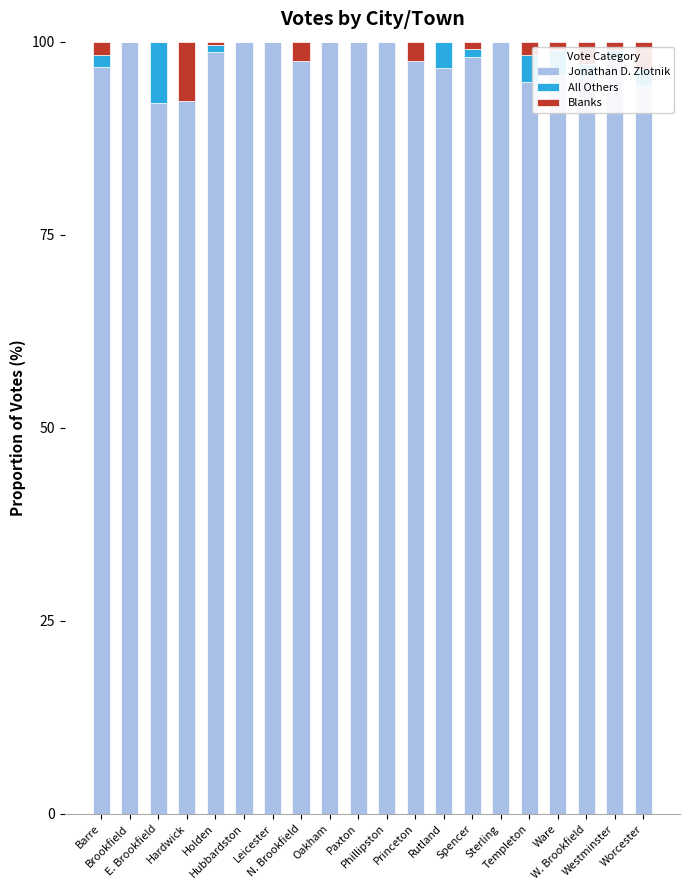

What is the maximum value for Jonathan D. Zlotnik?

100.0